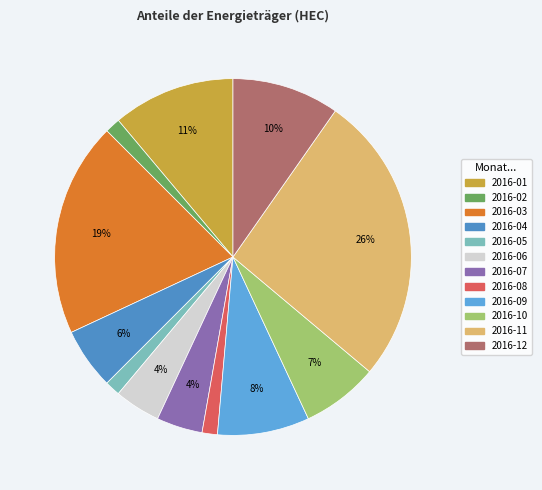

To the nearest percent, what percentage of the pie is 2016-03?

19%